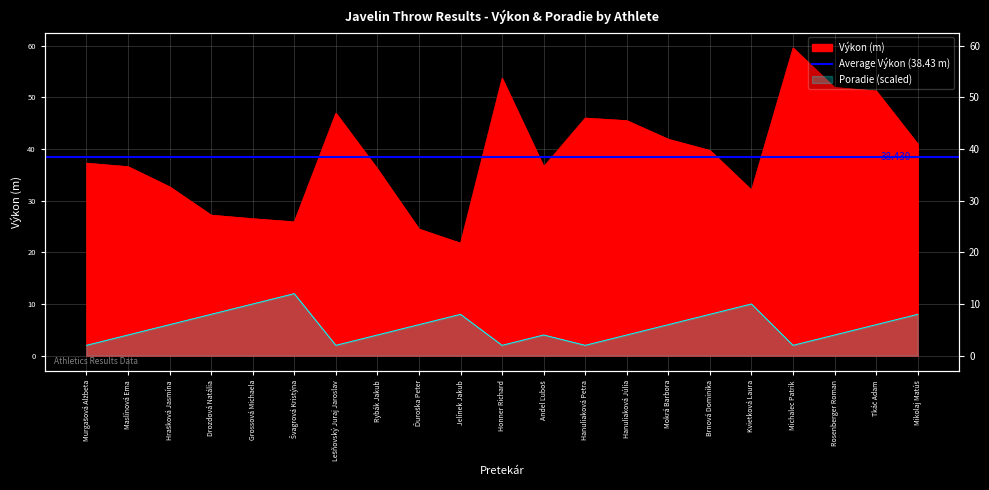

True or false: Výkon and Poradie intersect in this chart.

False